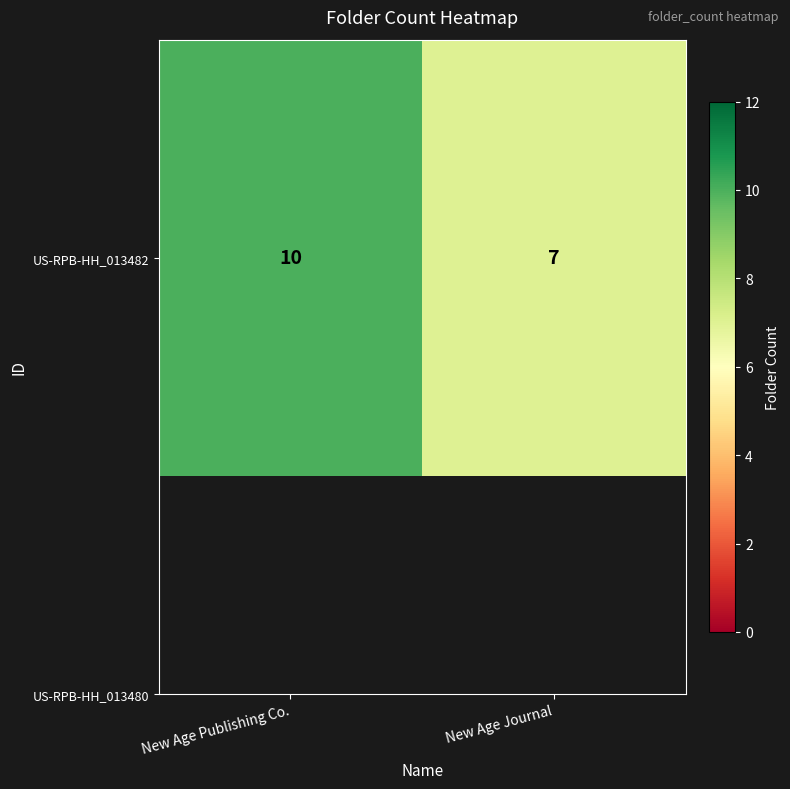

Reading left to right, transcribe all the data shown in this chart.

10	7